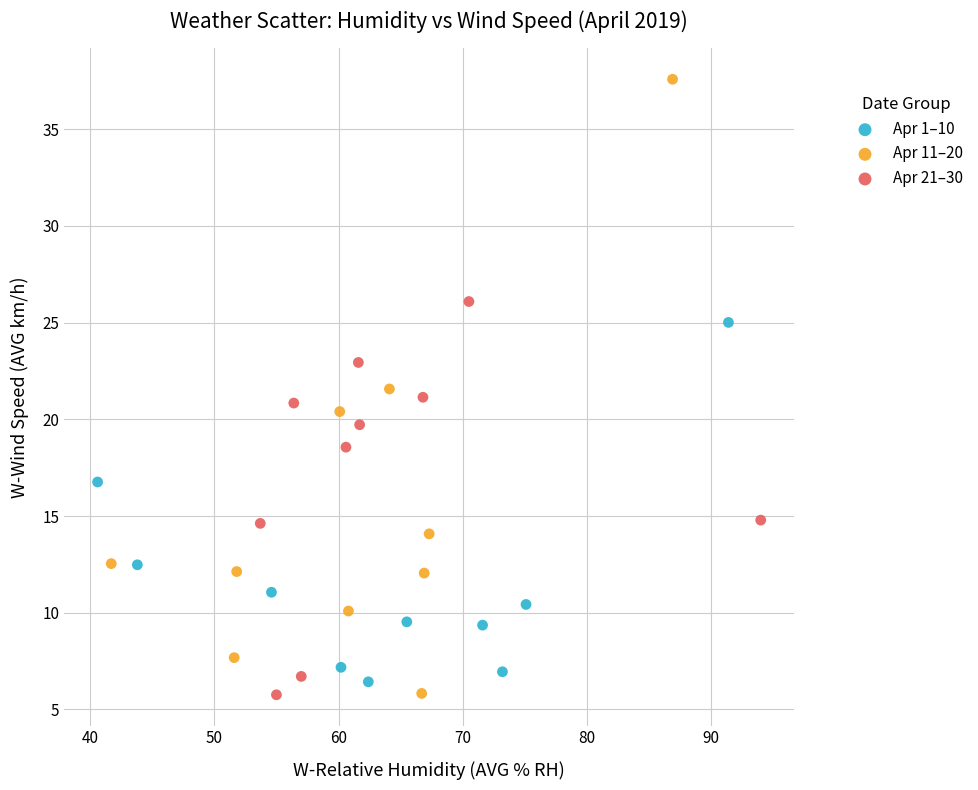

What are all the series names shown in the legend?

Apr 1–10, Apr 11–20, Apr 21–30